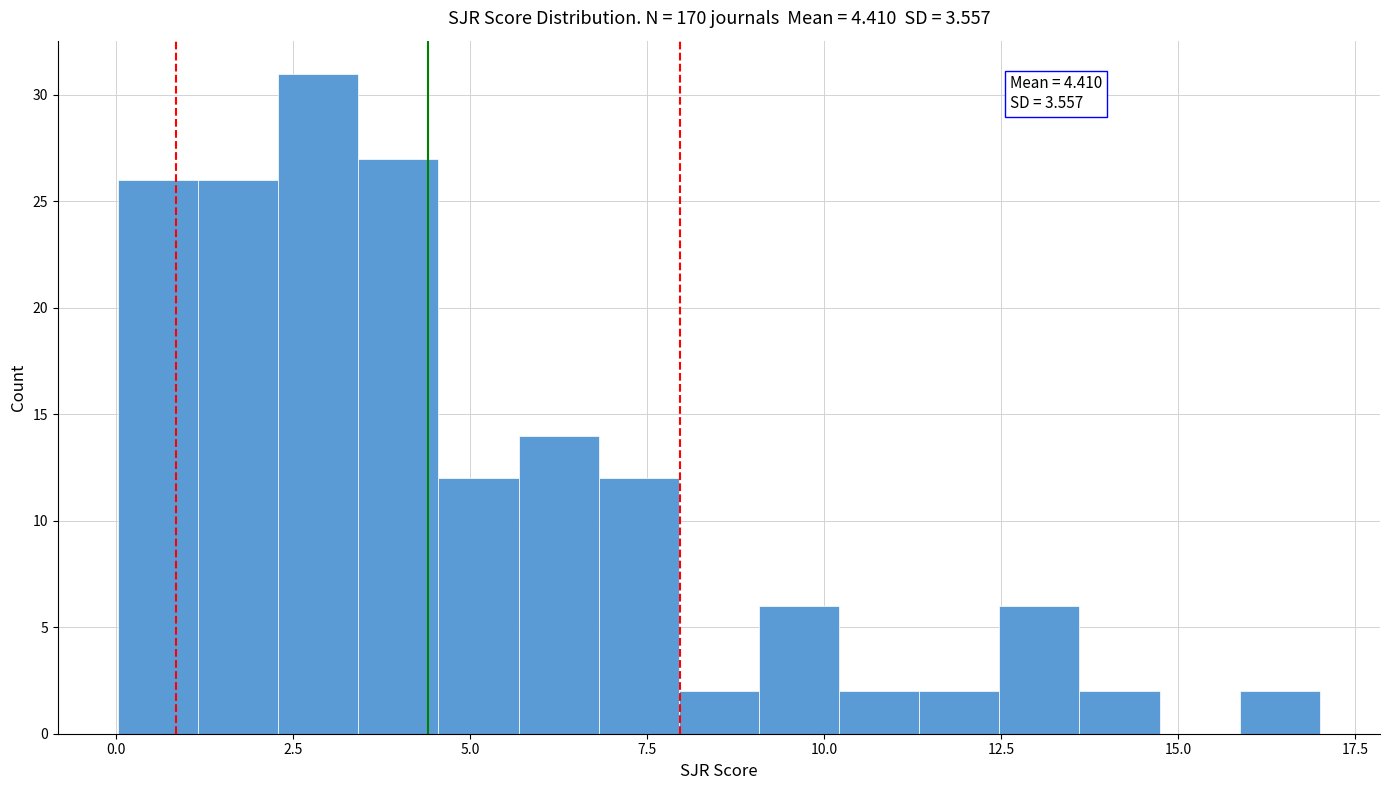

Around what value on the x-axis is the tallest bar? Give the approximate position of its centre, as read against the axis.

3.0